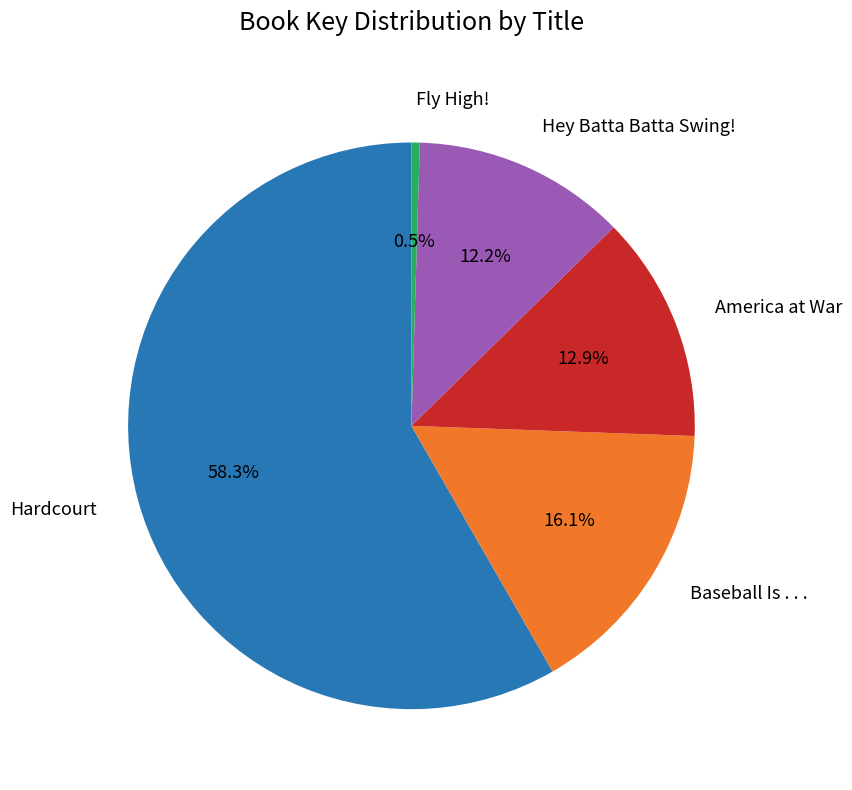

To the nearest percent, what is the difference between the largest and smallest slice percentages?

58%